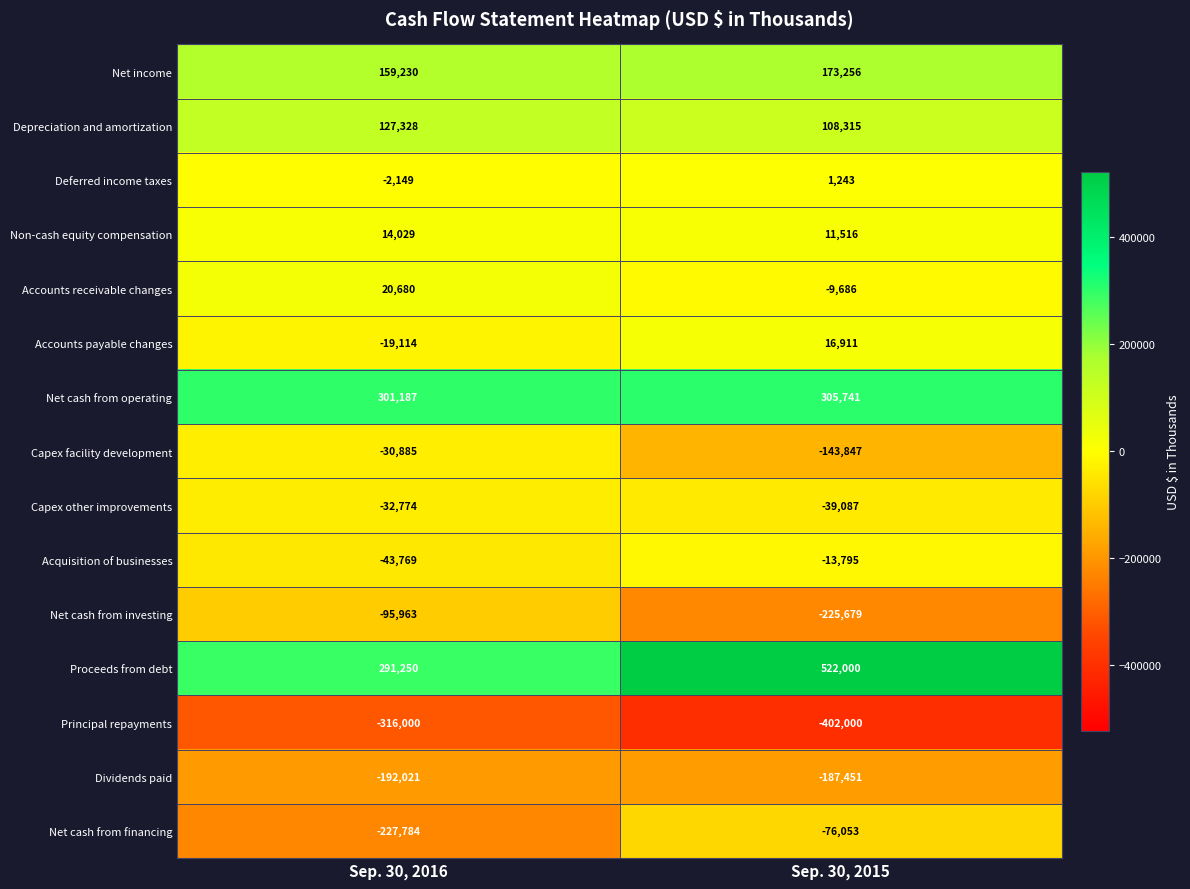

Reading left to right, what are all the values shown in this chart?

Net income: Sep. 30, 2016=159230	Sep. 30, 2015=173256
Depreciation and amortization: Sep. 30, 2016=127328	Sep. 30, 2015=108315
Deferred income taxes: Sep. 30, 2016=-2149	Sep. 30, 2015=1243
Non-cash equity compensation: Sep. 30, 2016=14029	Sep. 30, 2015=11516
Accounts receivable changes: Sep. 30, 2016=20680	Sep. 30, 2015=-9686
Accounts payable changes: Sep. 30, 2016=-19114	Sep. 30, 2015=16911
Net cash from operating: Sep. 30, 2016=301187	Sep. 30, 2015=305741
Capex facility development: Sep. 30, 2016=-30885	Sep. 30, 2015=-143847
Capex other improvements: Sep. 30, 2016=-32774	Sep. 30, 2015=-39087
Acquisition of businesses: Sep. 30, 2016=-43769	Sep. 30, 2015=-13795
Net cash from investing: Sep. 30, 2016=-95963	Sep. 30, 2015=-225679
Proceeds from debt: Sep. 30, 2016=291250	Sep. 30, 2015=522000
Principal repayments: Sep. 30, 2016=-316000	Sep. 30, 2015=-402000
Dividends paid: Sep. 30, 2016=-192021	Sep. 30, 2015=-187451
Net cash from financing: Sep. 30, 2016=-227784	Sep. 30, 2015=-76053